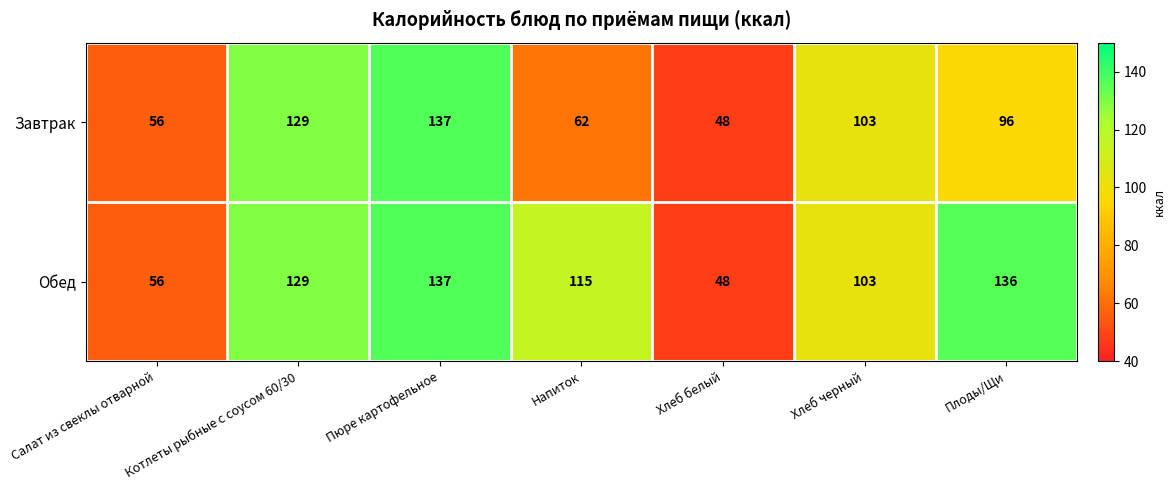

At which label is Завтрак closest to 92?

Плоды/Щи